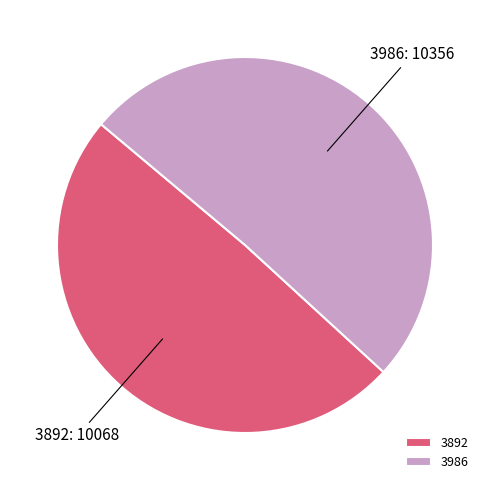

Approximately how many times larger is the value at 3892 compared to 3986?

1.0